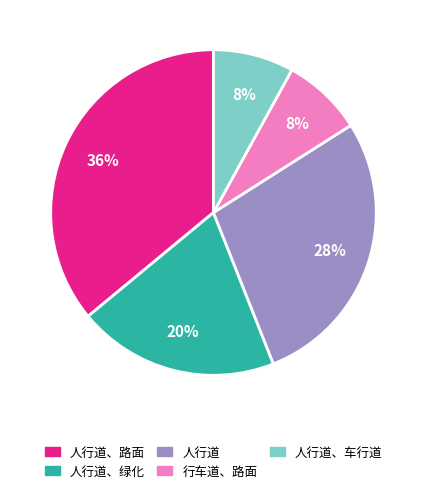

To the nearest percent, what is the difference between the largest and smallest slice percentages?

28%